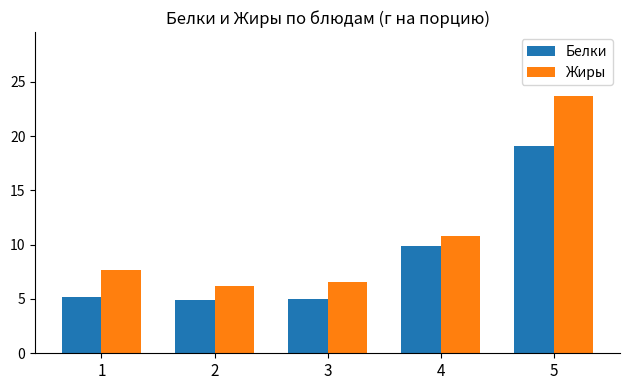

Which series changed the most between 1 and 3?

Жиры